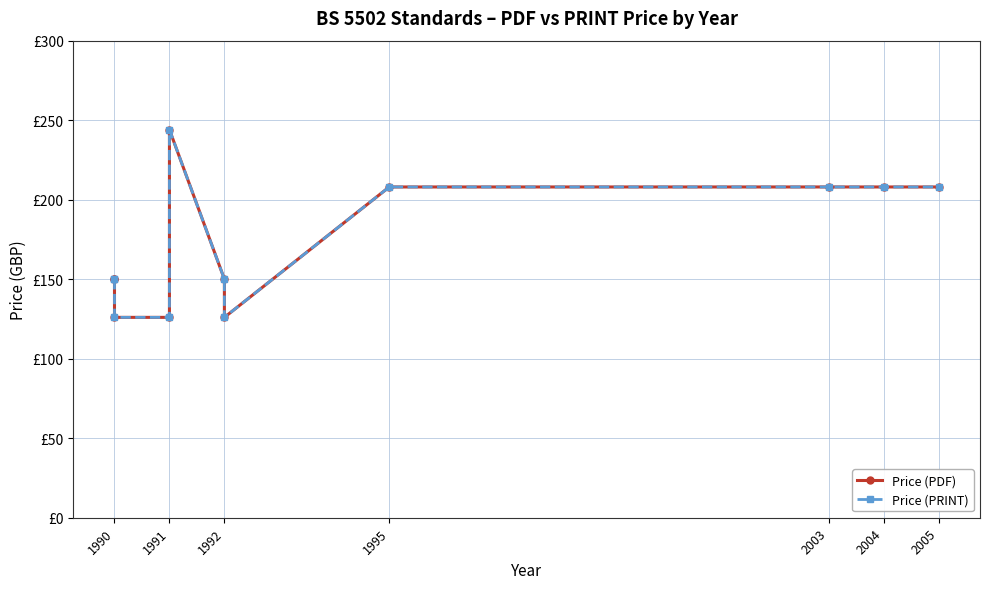

What is the difference between the maximum and minimum values in the Price (PDF) series?

118